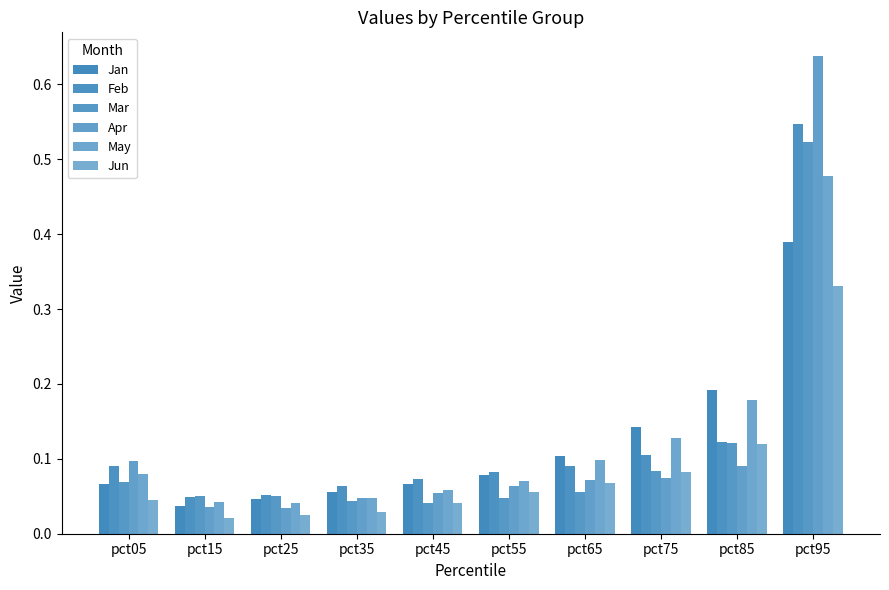

What value does the Jan series have at pct65?

0.1